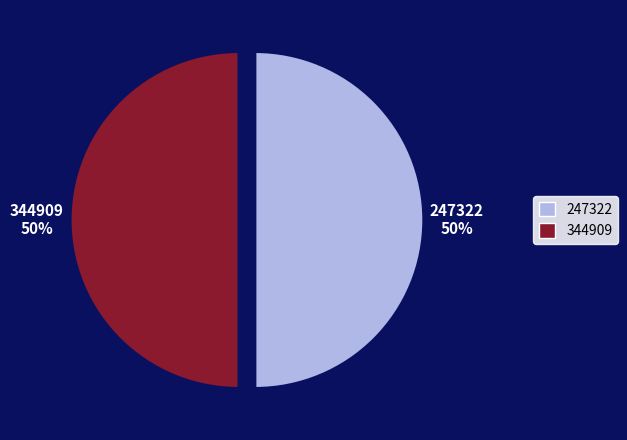

To the nearest percent, what percentage of the pie is 344909?

50%